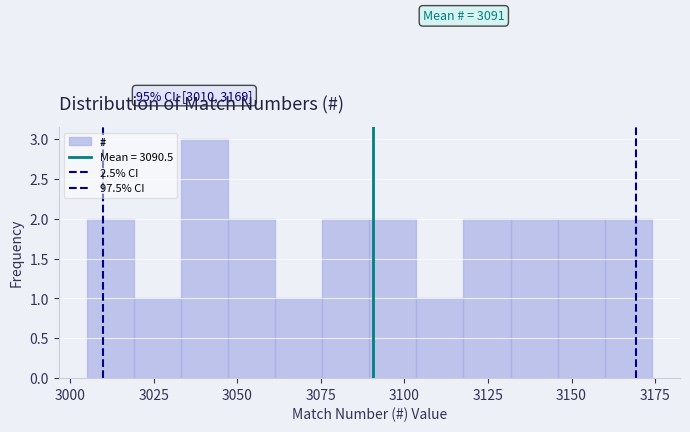

Around what value on the x-axis is the tallest bar? Give the approximate position of its centre, as read against the axis.

3040